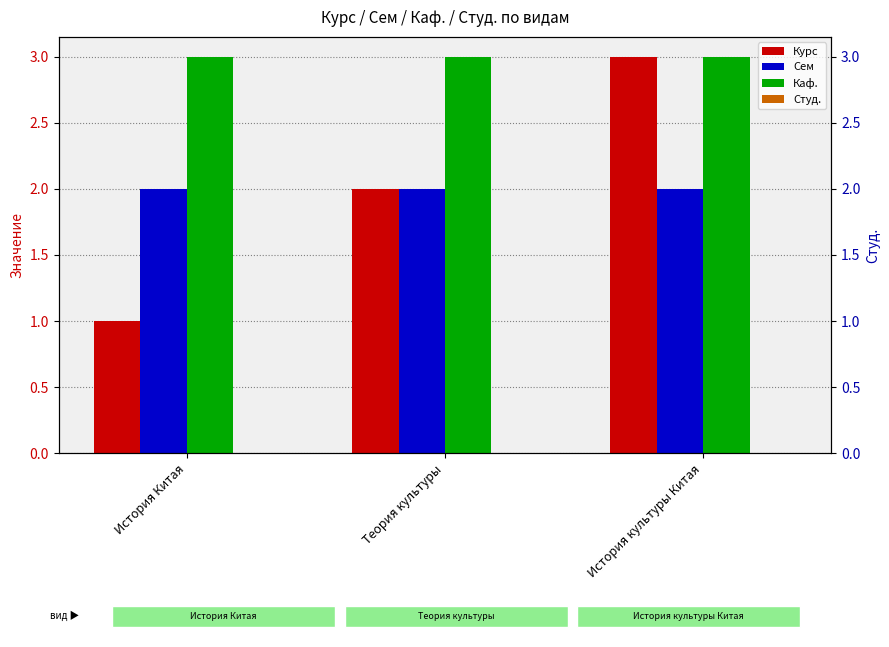

List the labels in order of Курс value, largest first.

История культуры Китая, Теория культуры, История Китая